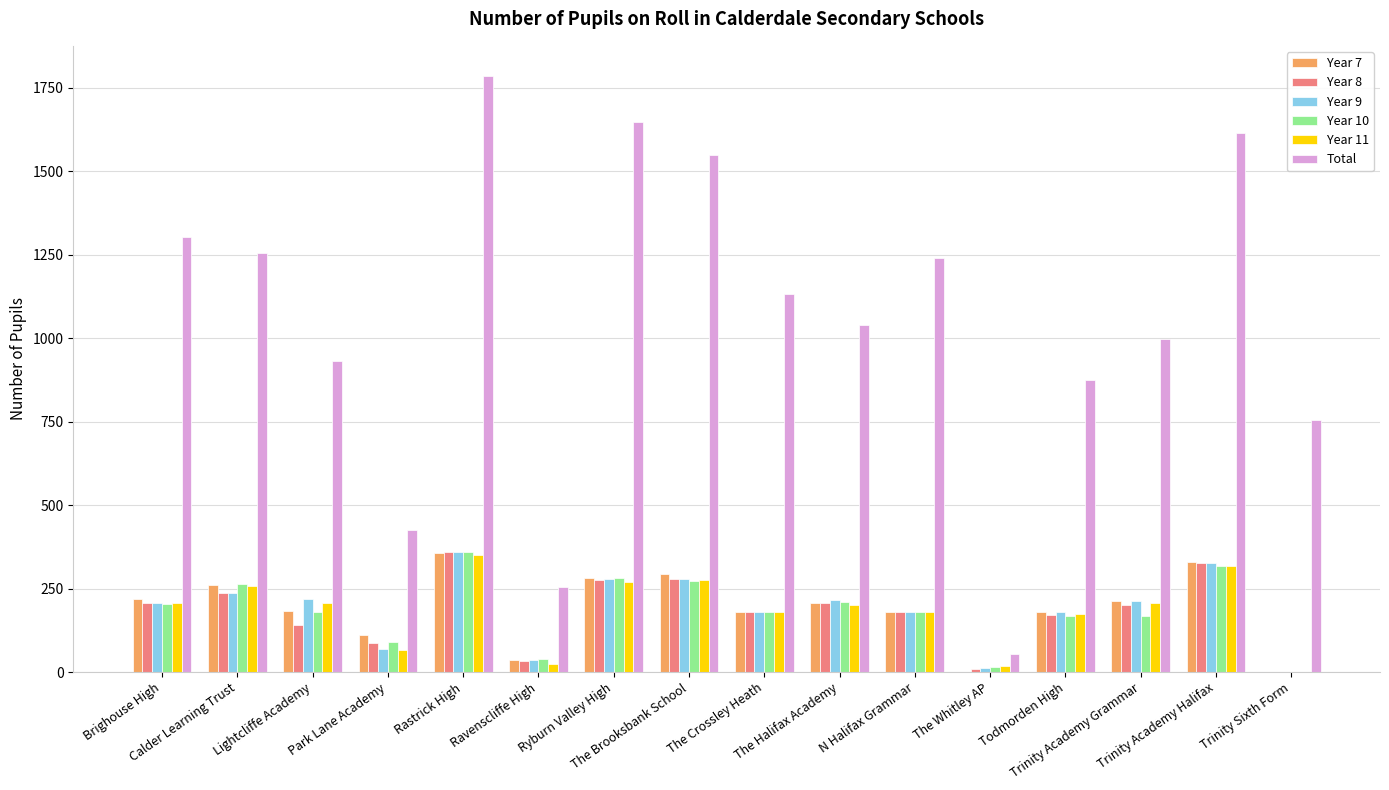

What is the maximum value shown in the chart?

1787